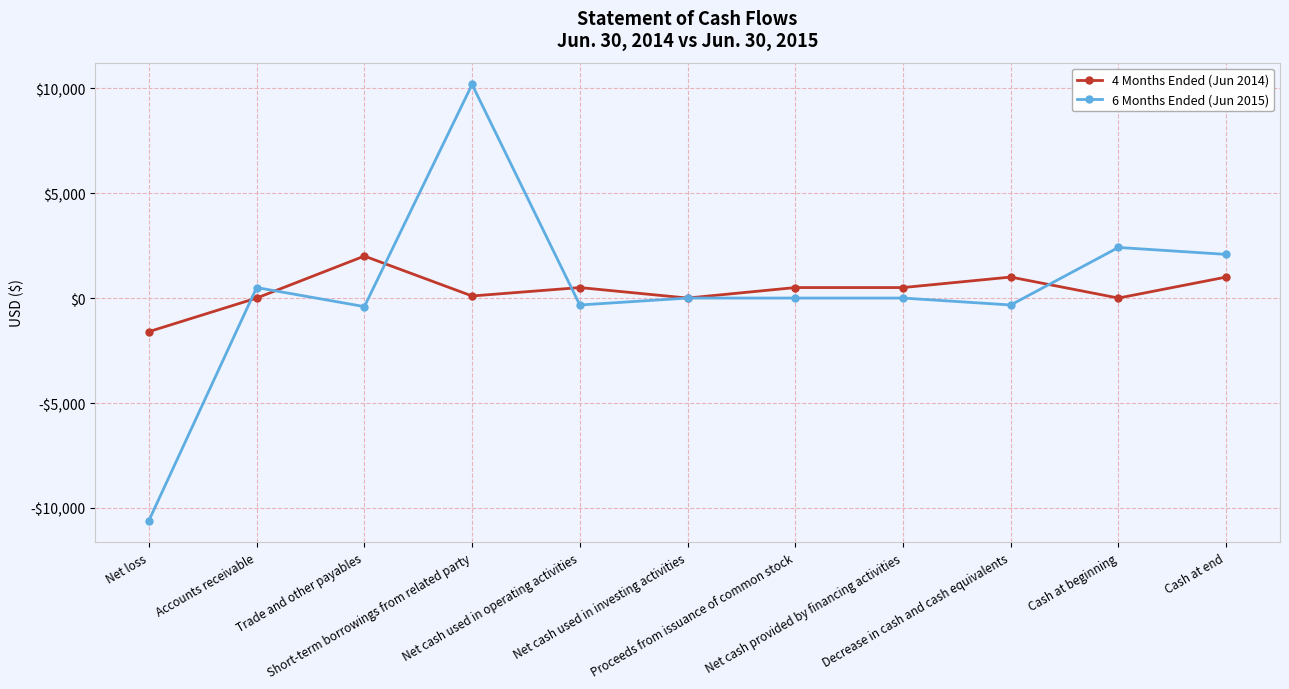

Is the value of 6 Months Ended (Jun 2015) at Proceeds from issuance of common stock greater than the value of 4 Months Ended (Jun 2014) at Trade and other payables?

No